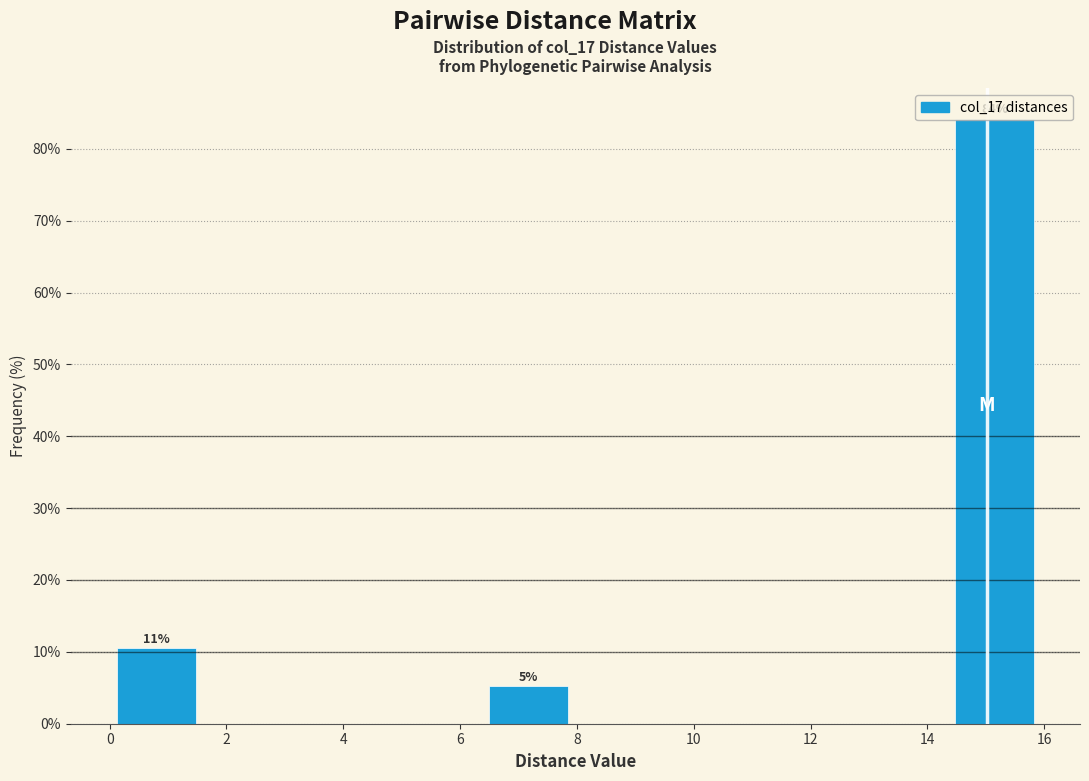

Over which range of the x-axis is the bar tallest?

14.4 to 16.0